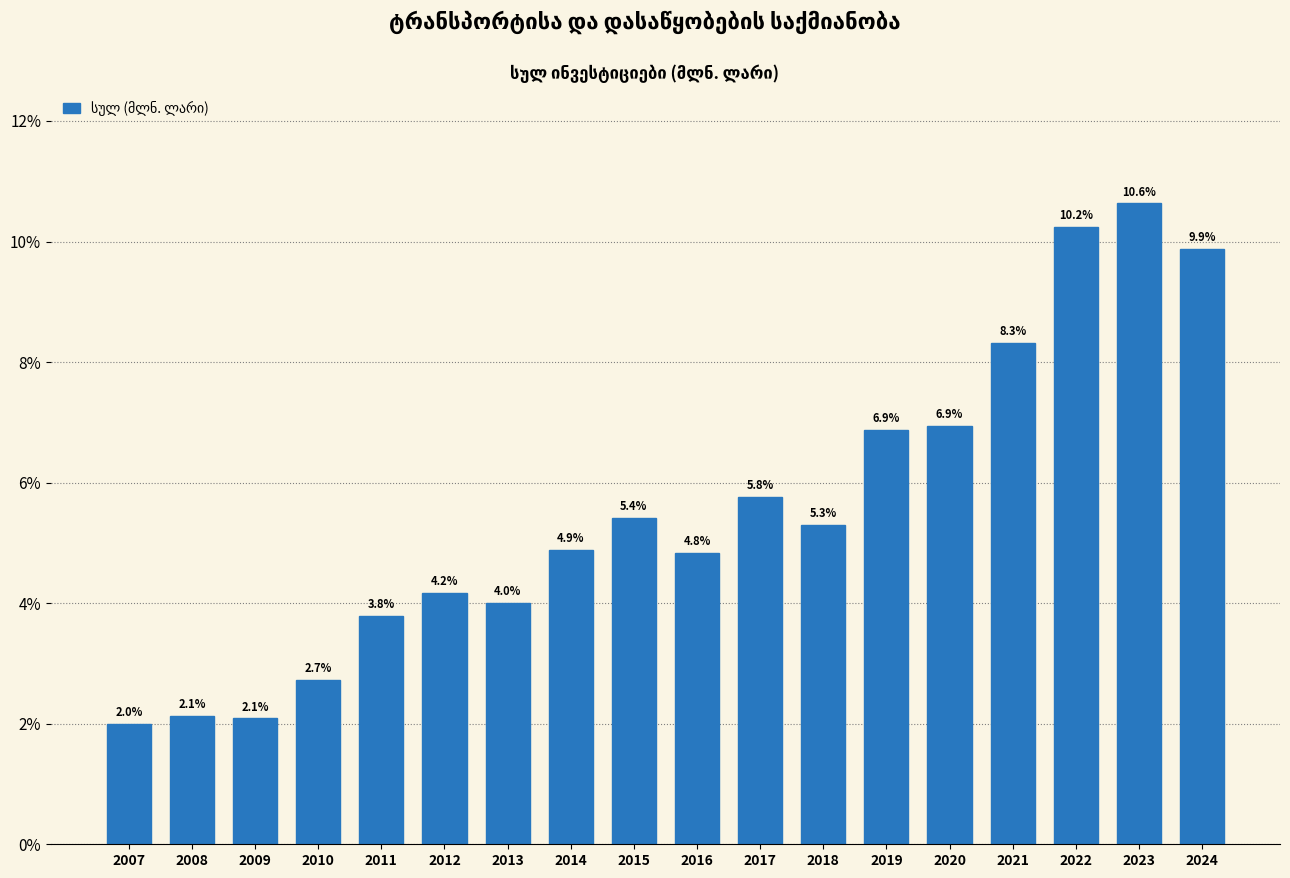

Reading right to left, transcribe all the data shown in this chart.

9.9	10.6	10.2	8.3	6.9	6.9	5.3	5.8	4.8	5.4	4.9	4.0	4.2	3.8	2.7	2.1	2.1	2.0